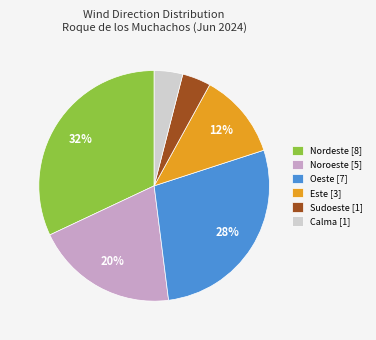

Is it true that Calma [1] is 12% of the pie?

False